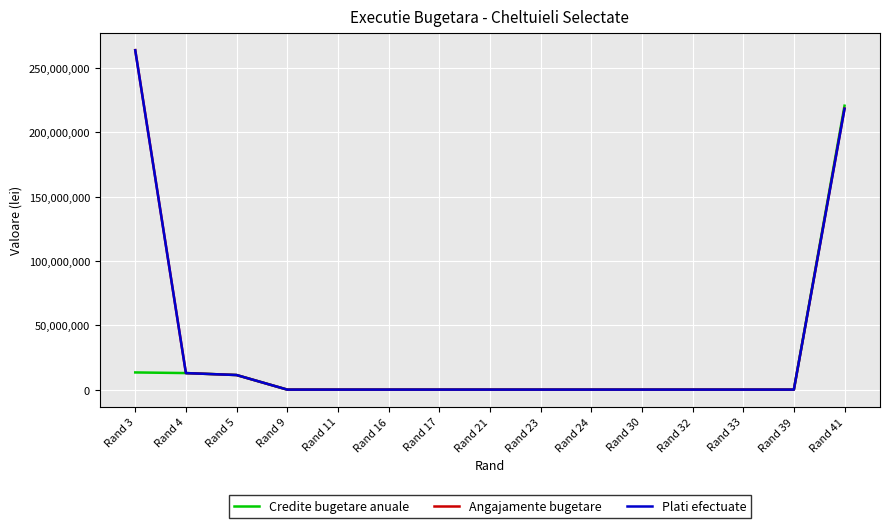

What is the sum of all Angajamente bugetare values?

506608205.6